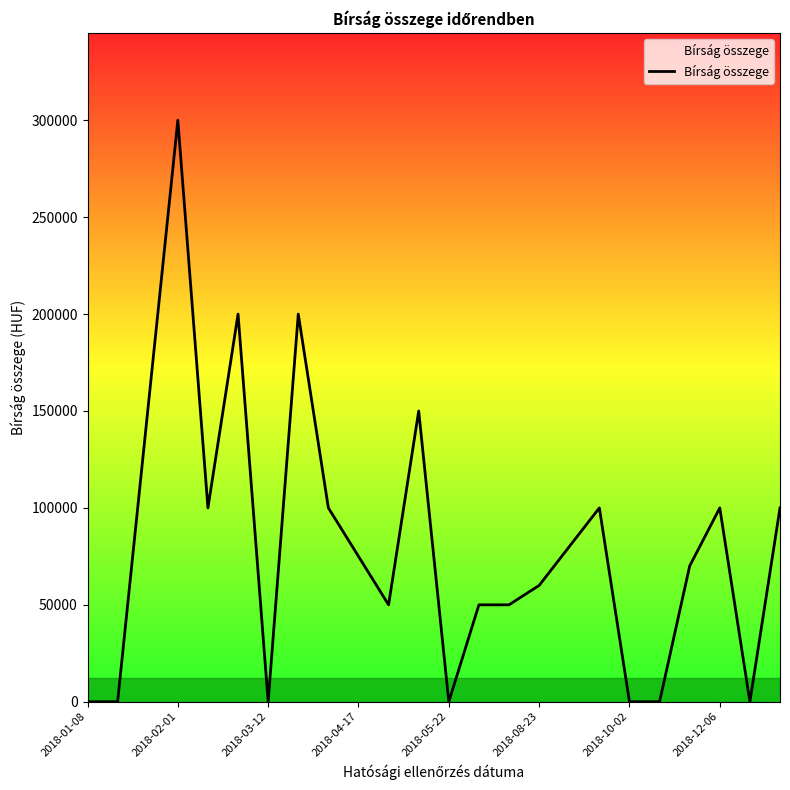

What is the difference between the maximum and minimum values?

300000